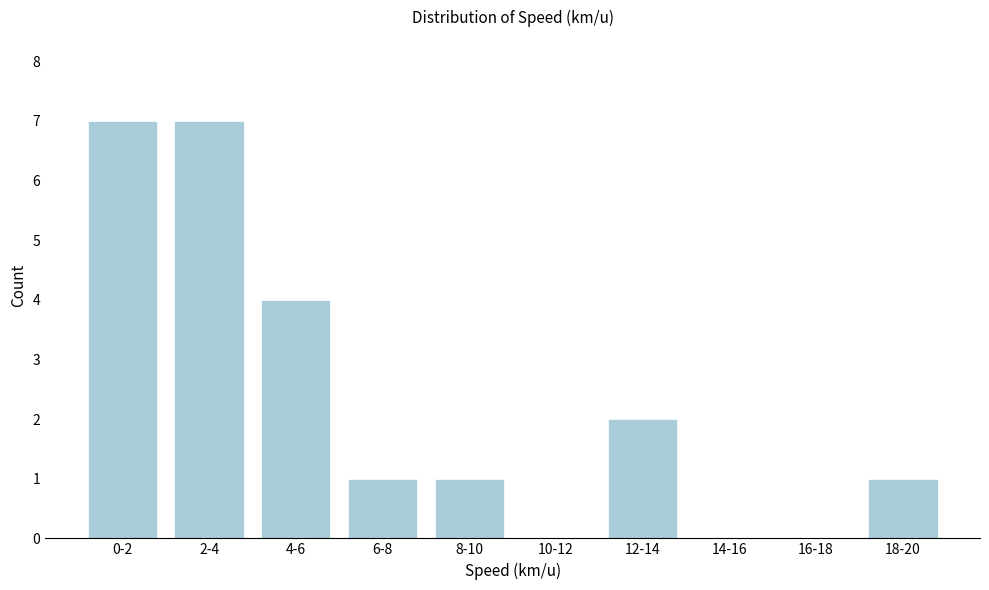

Reading left to right, transcribe all the data shown in this chart.

0-2=7	2-4=7	4-6=4	6-8=1	8-10=1	10-12=0	12-14=2	14-16=0	16-18=0	18-20=1